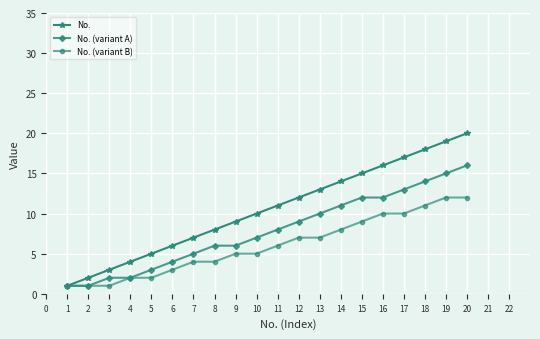

What is the difference between the highest and lowest values at 11?

5